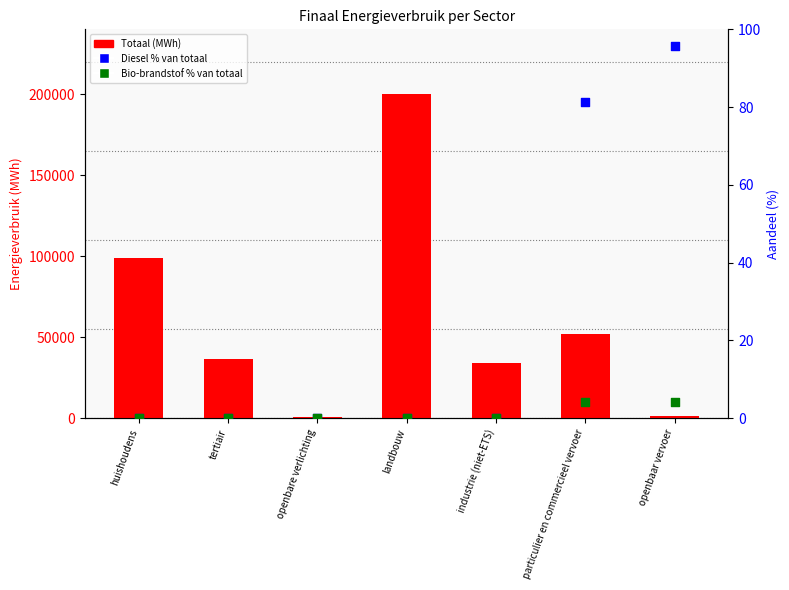

Which series has the widest spread of Y values?

Totaal (MWh)